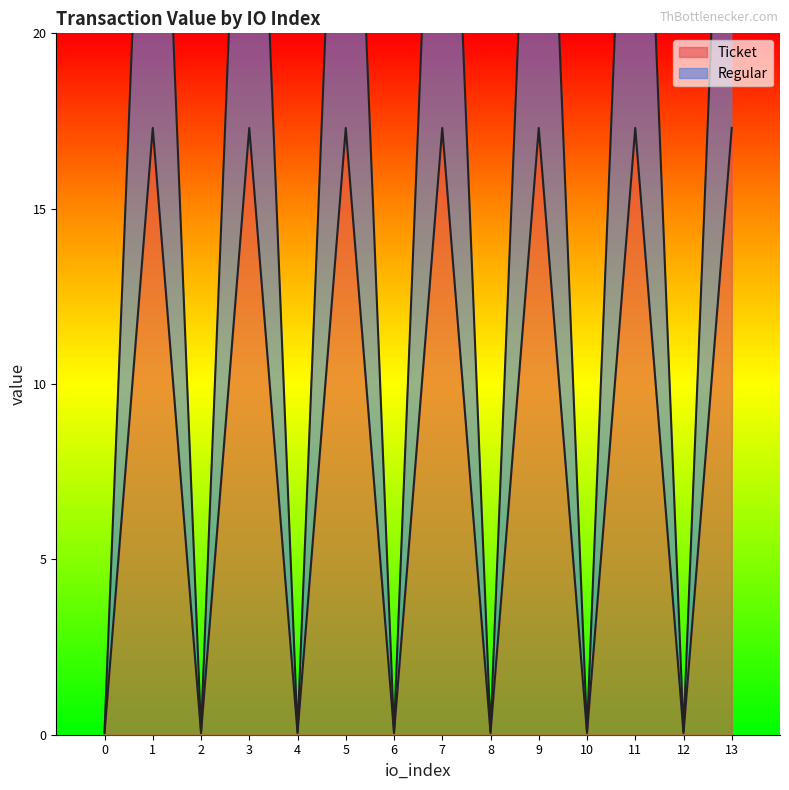

What is the greatest value displayed?

34.6